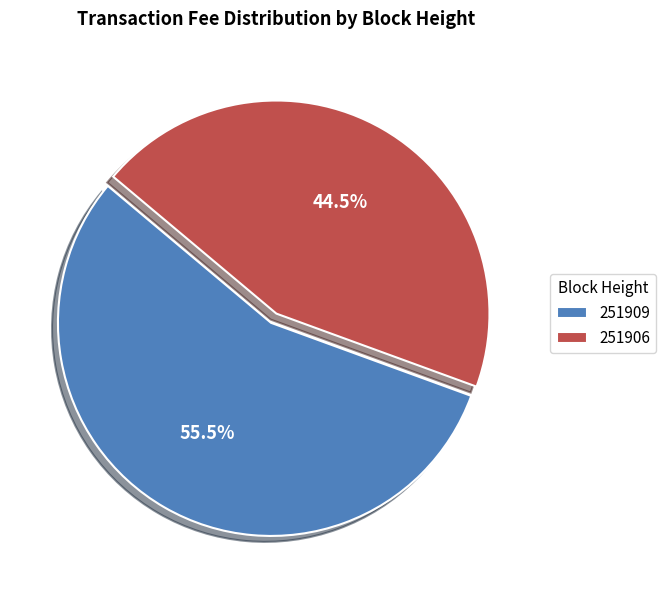

Does 251906 represent more than half of the total?

No